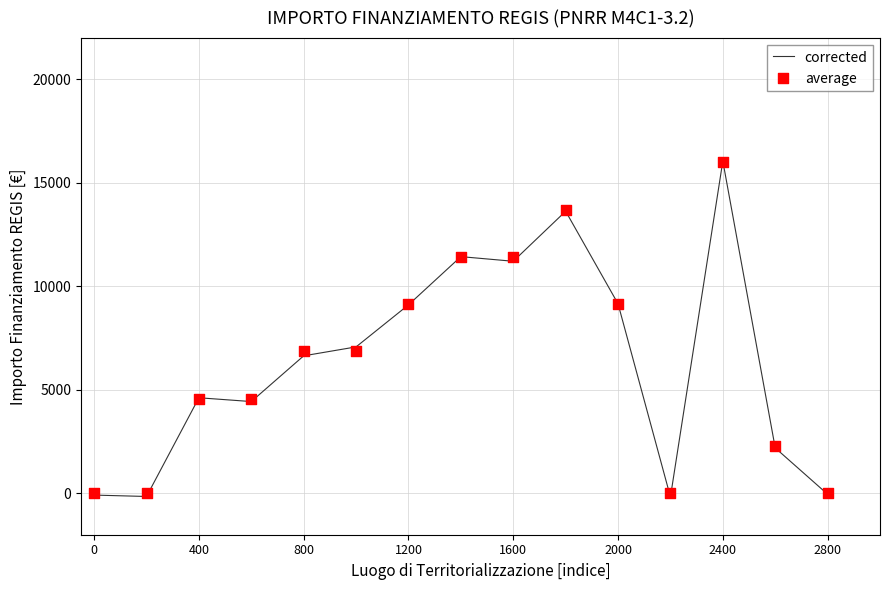

At how many categories does at least one series exceed 13206?

2